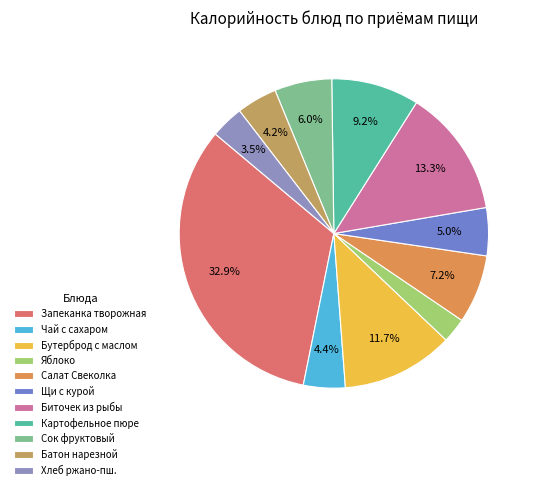

Count the number of slices in the pie.

11